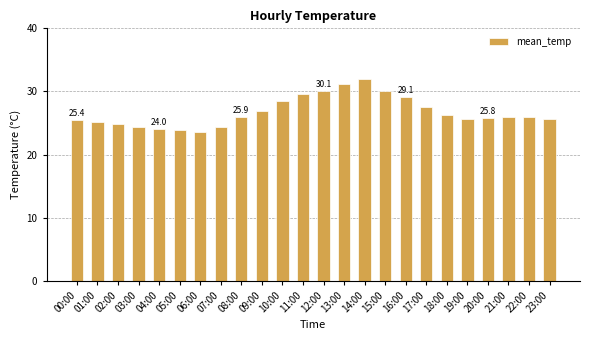

What is the value of the 20th bar from the left?

25.6